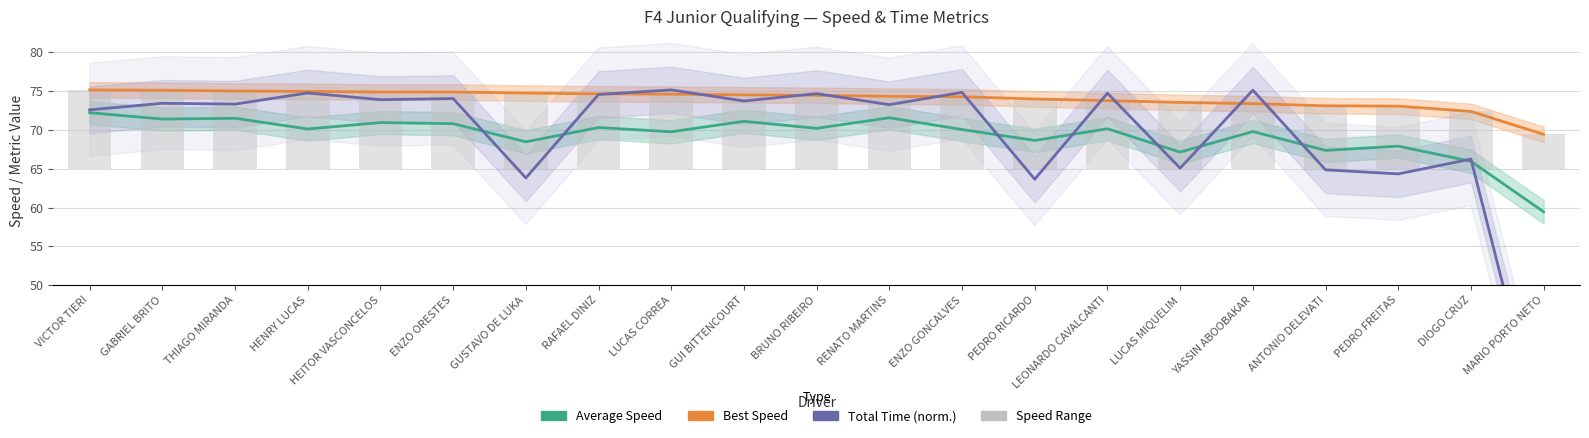

Read the Speed Range value at PEDRO FREITAS.

8.1